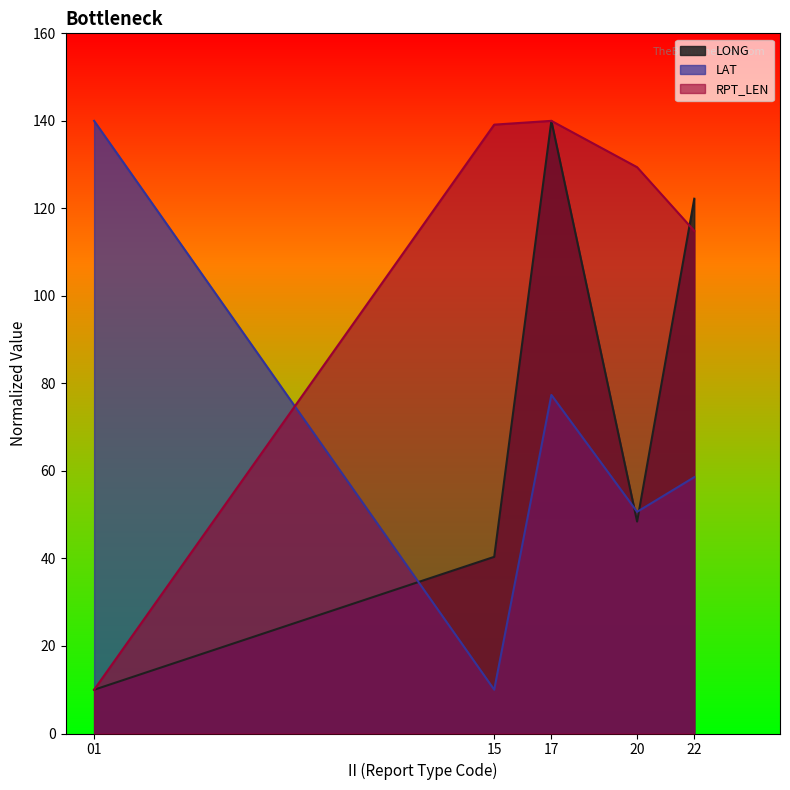

Reading right to left, what are all the values shown in this chart?

LONG line: 22=122.2	20=48.4	17=140.0	15=40.4	01=10.0
LAT line: 22=58.6	20=50.7	17=77.4	15=10.0	01=140.0
RPT_LEN line: 22=114.9	20=129.4	17=140.0	15=139.1	01=10.0